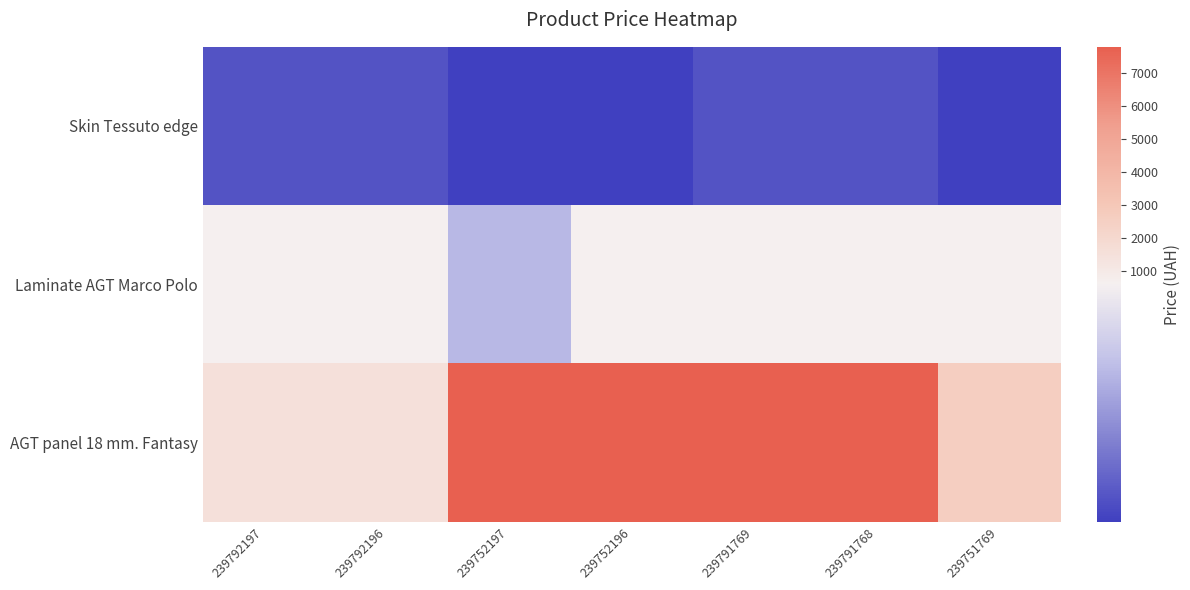

How many distinct data groups are displayed?

3